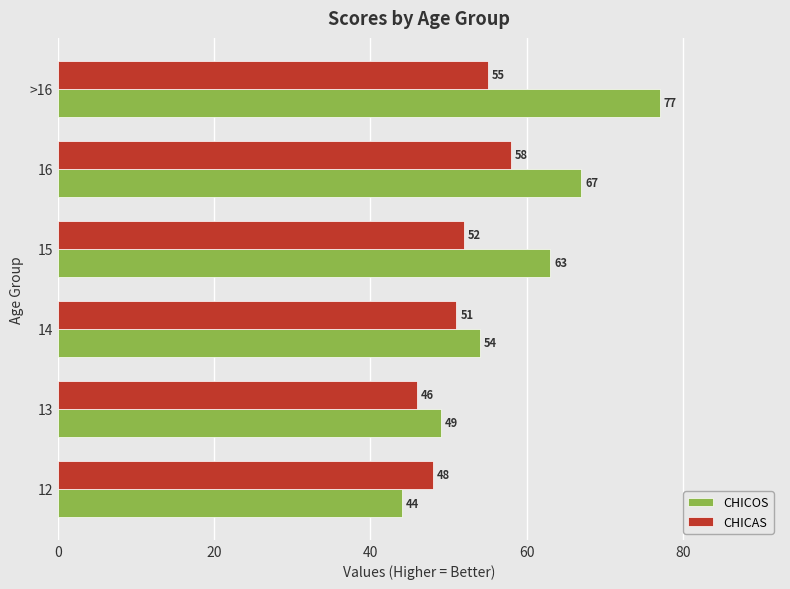

At which category is the sum across all series the highest?

>16